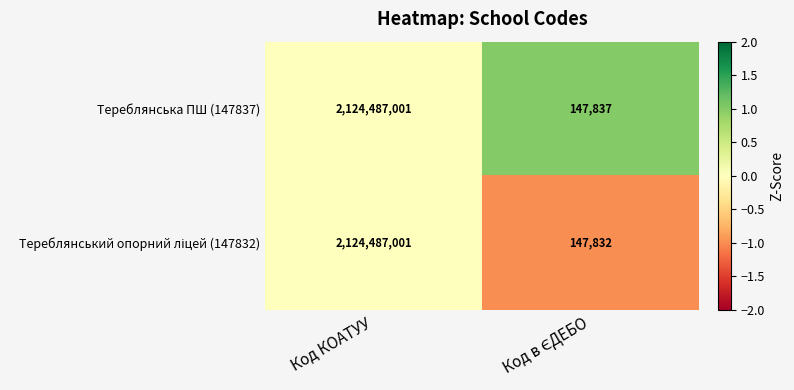

What is the maximum value shown in the chart?

2124487001